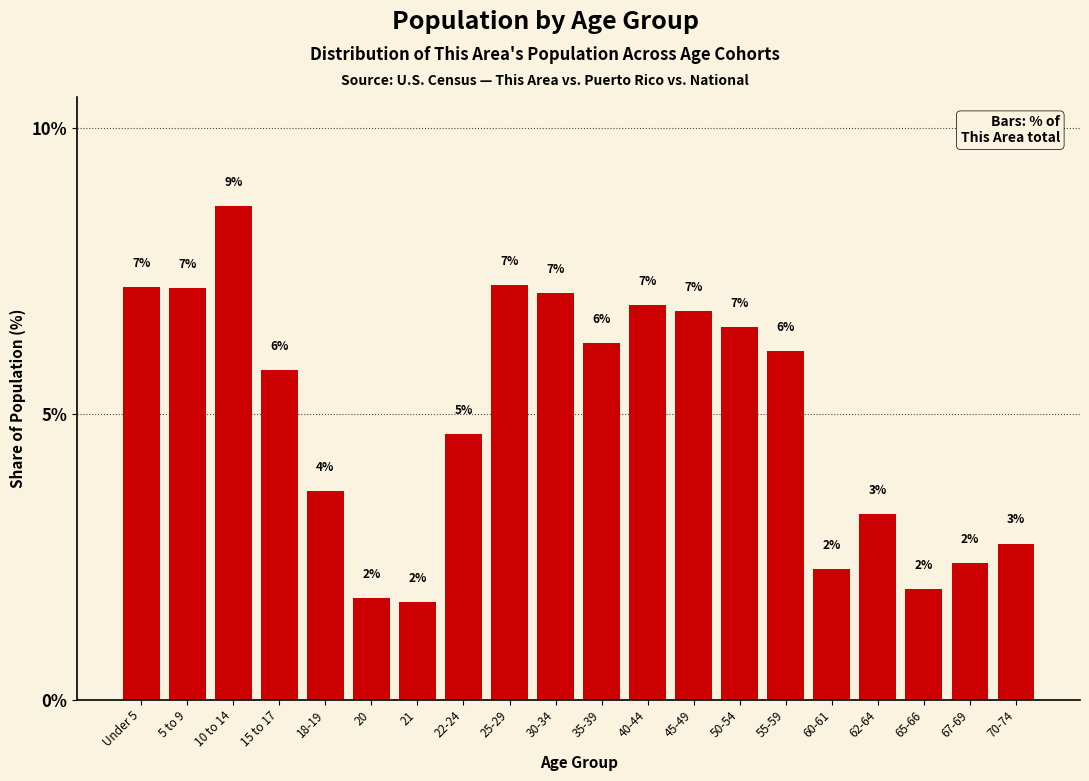

Does the chart contain any negative values?

No